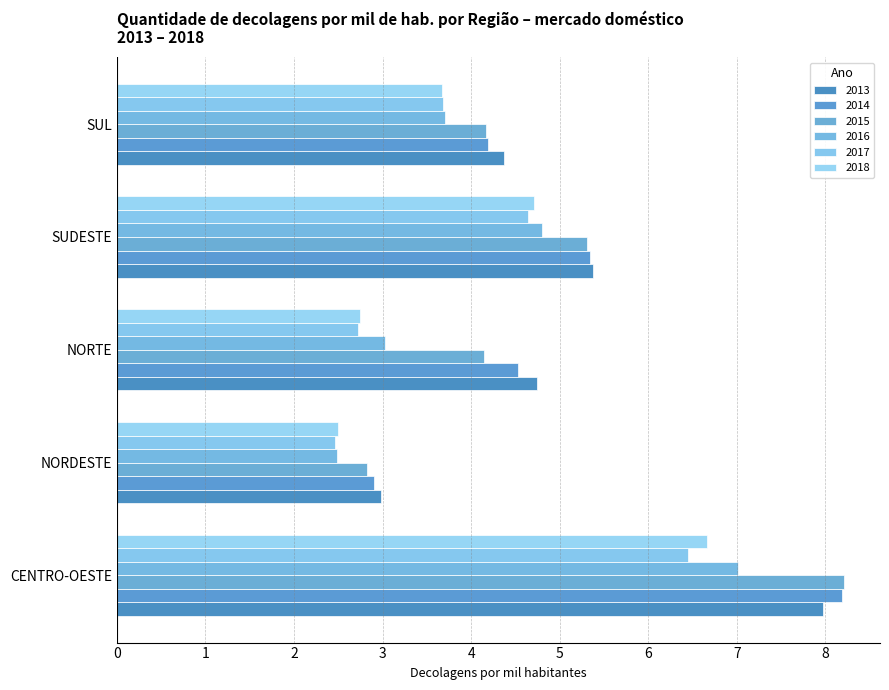

True or false: 2015 has a value of 4.2 at SUL.

True